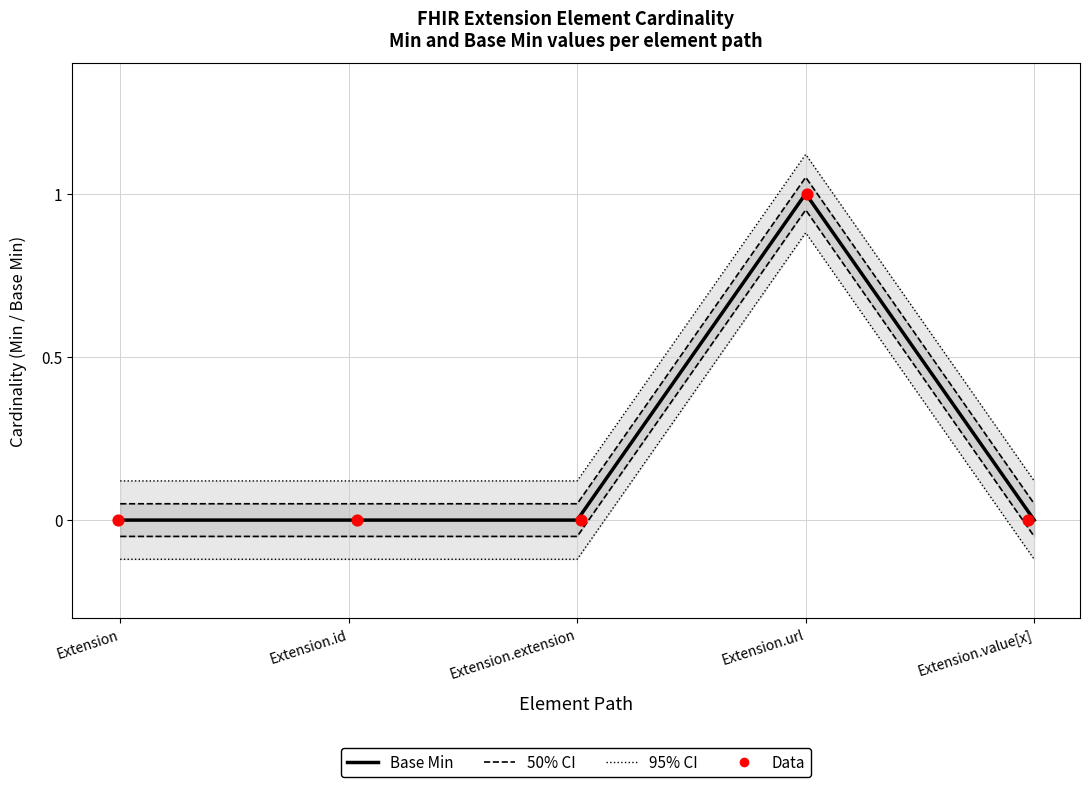

At which category is the sum across all series the highest?

Extension.url